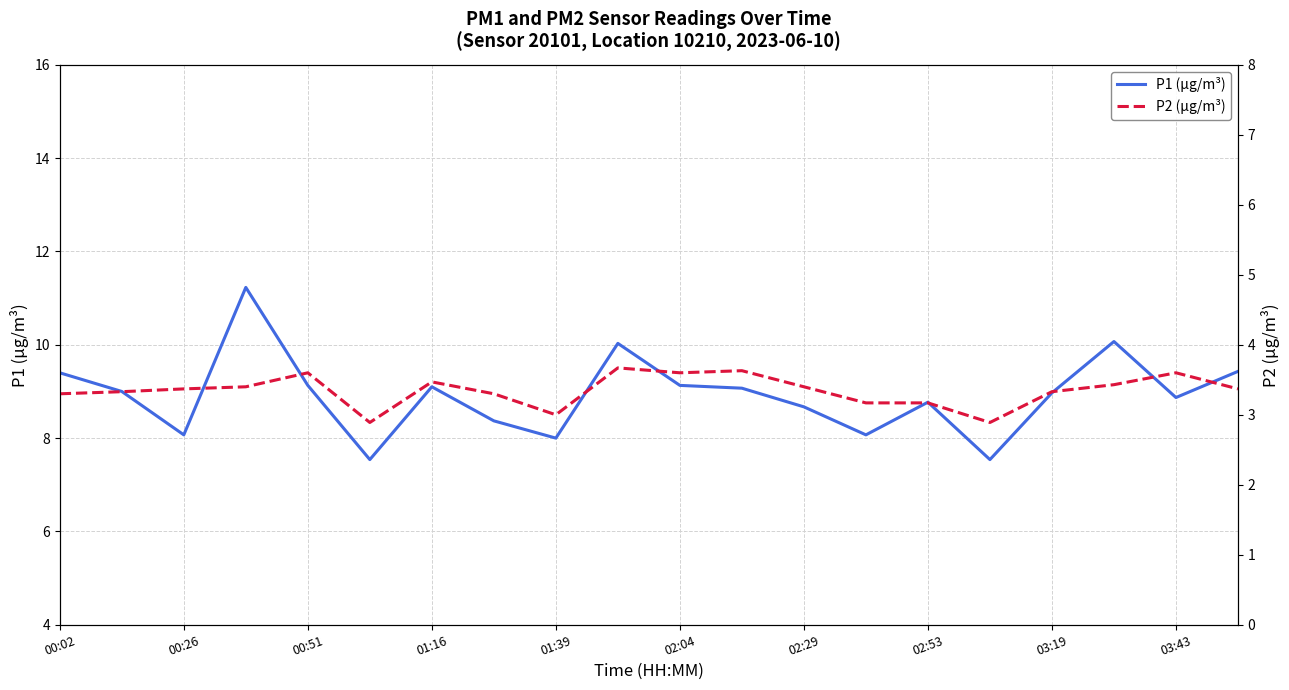

What is the average value of the P2 (µg/m³) series?

3.3